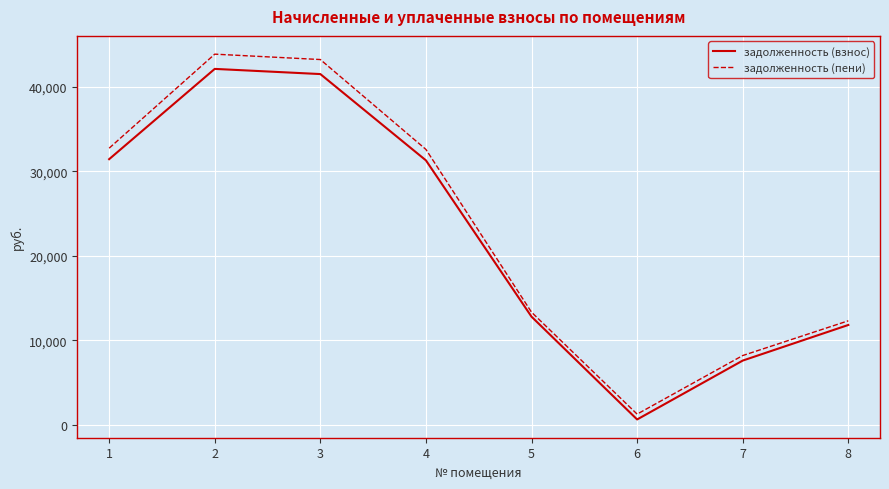

The задолженность (пени) series shows 13338.2 at 5. True or false?

True